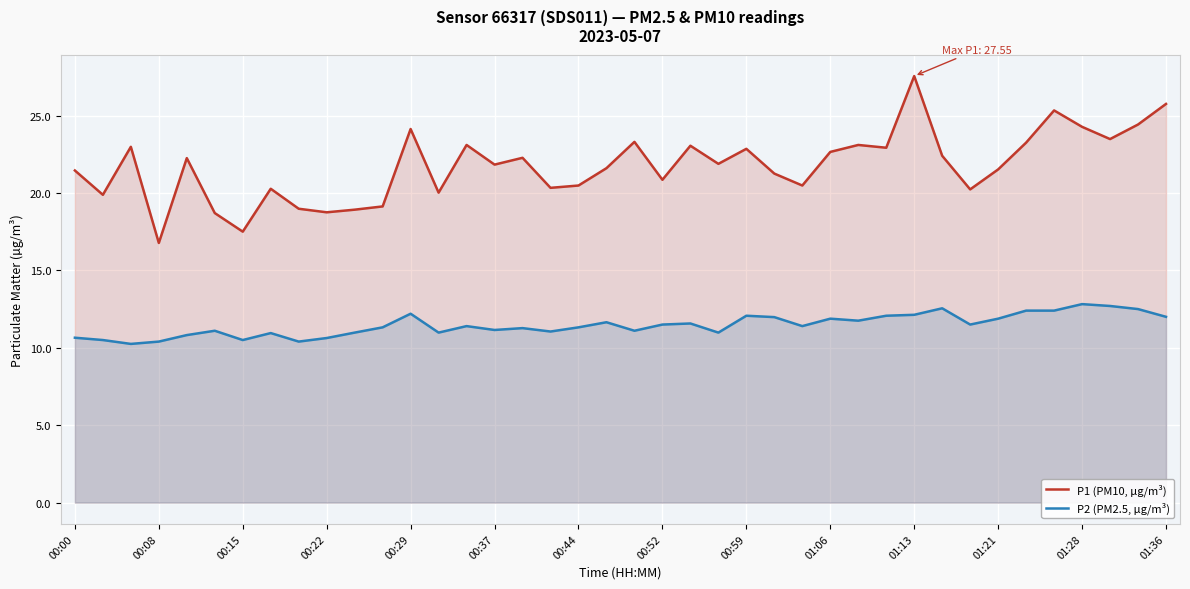

What is the spread (max minus min) of values at 35?

12.9